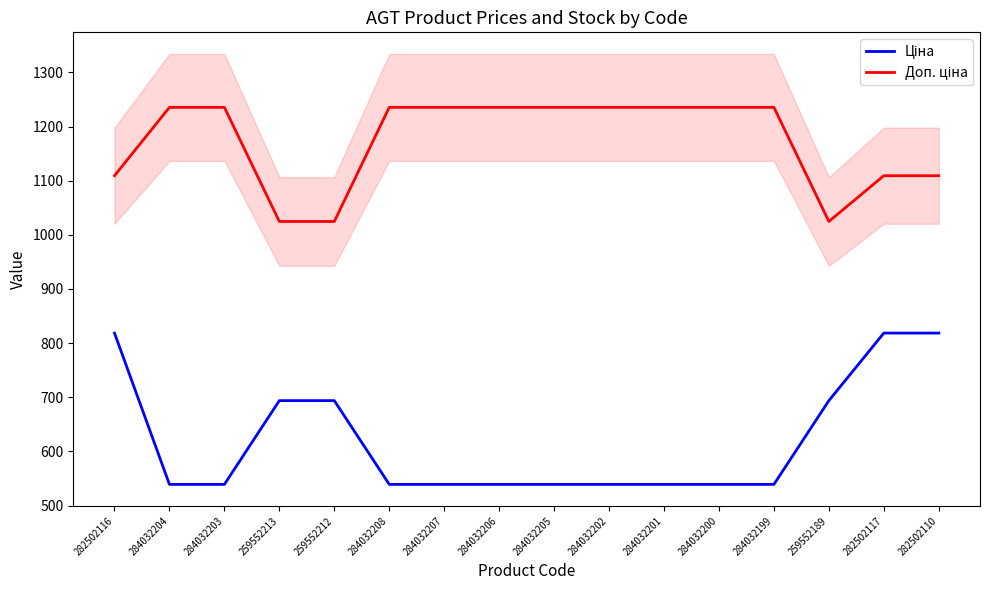

What is the difference between the Ціна values at 284032205 and 259552189?

154.7